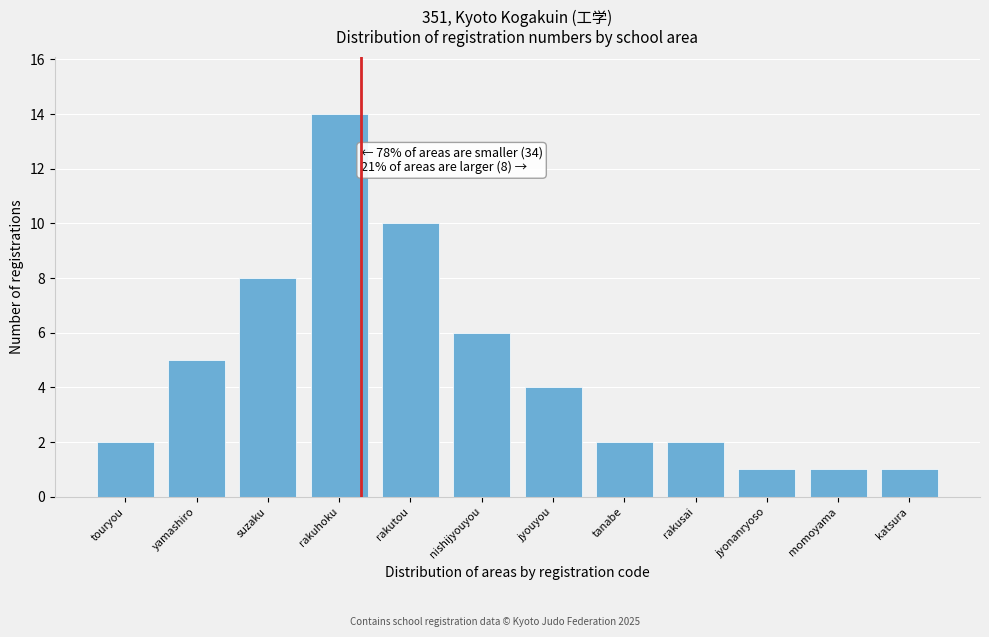

Reading left to right, what are all the values shown in this chart?

touryou=2	yamashiro=5	suzaku=8	rakuhoku=14	rakutou=10	nishijyouyou=6	jyouyou=4	tanabe=2	rakusai=2	jyonanryoso=1	momoyama=1	katsura=1